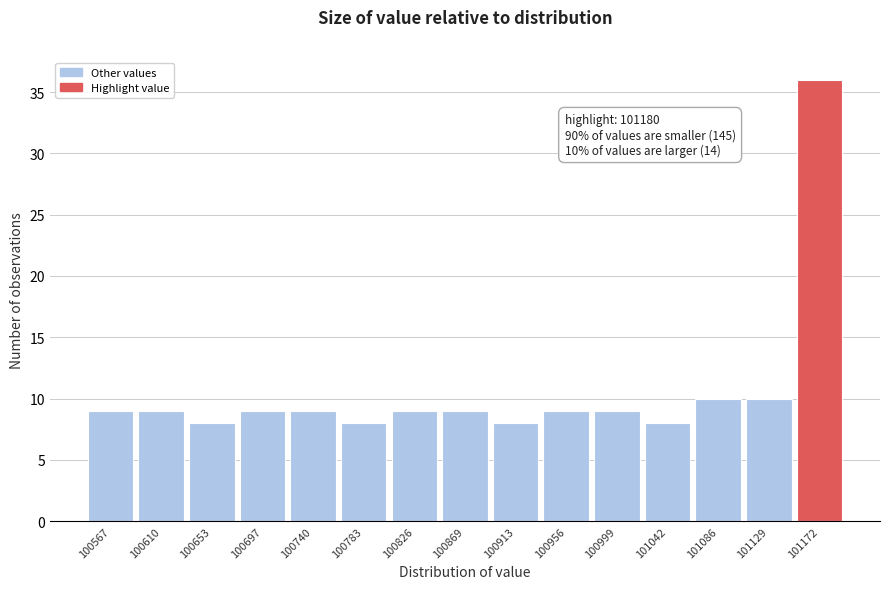

Over which range of the x-axis is the bar tallest?

101150 to 101195